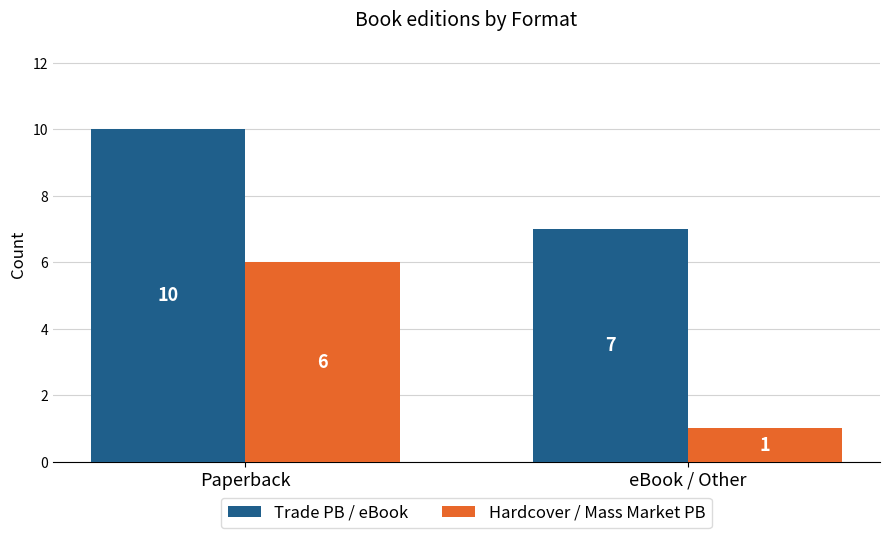

What is the difference between the maximum and minimum values in the Trade PB / eBook series?

3